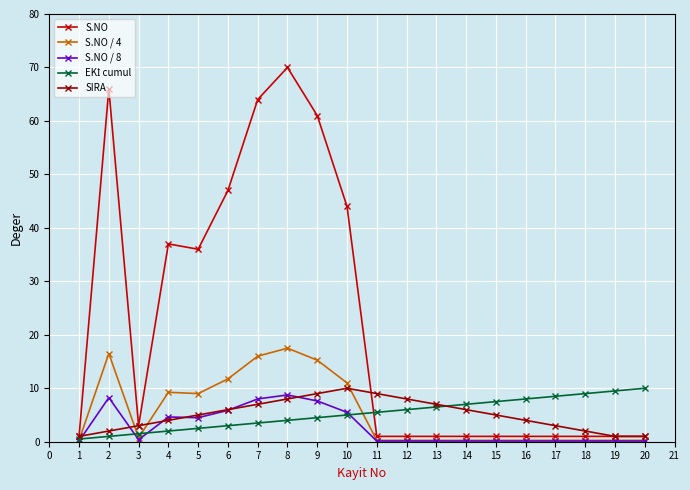

What is the value of the S.NO point at the 11th from the left?

1.0